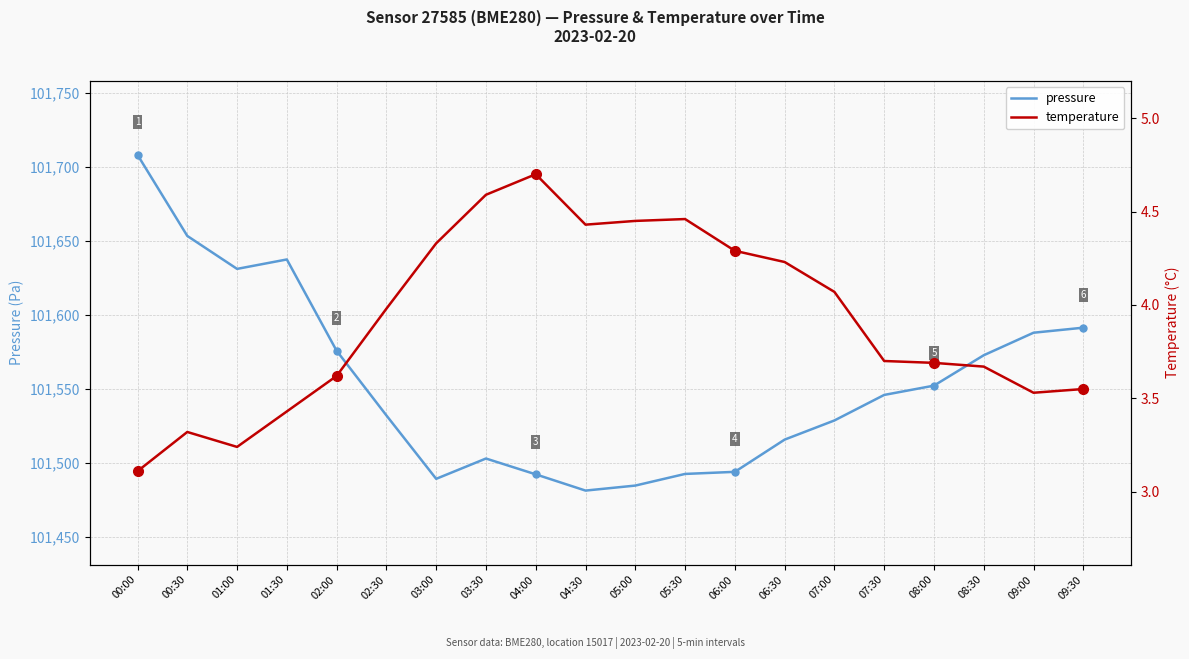

True or false: temperature and pressure cross at least once.

False